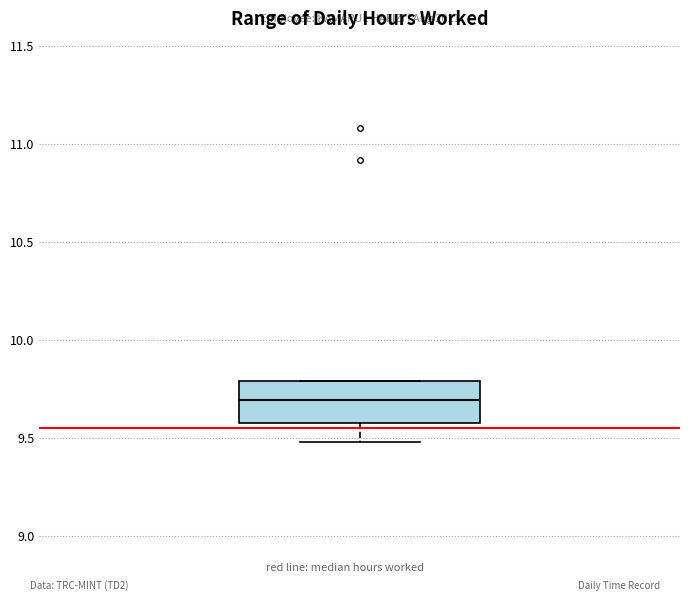

Read this box plot against the y-axis: the position of the median line, the range covered by the box, and the ends of both whiskers. The values are not printed on the chart, so give them approximately, as read against the axis.

median 9.70, box 9.55 to 9.80, whiskers 9.50 to 9.80